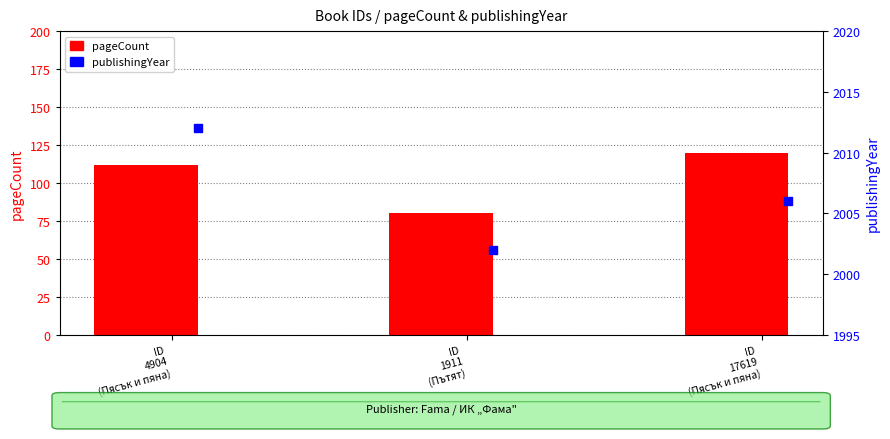

What are all the series names shown in the legend?

pageCount, publishingYear